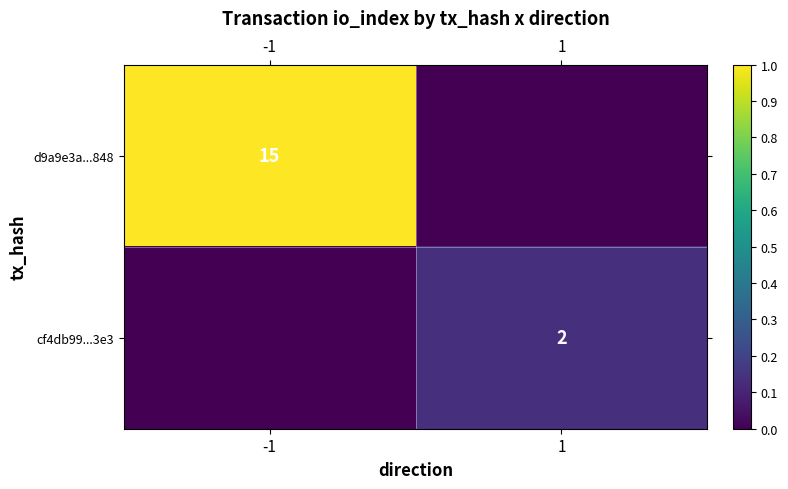

Is it true that d9a9e3a...848 equals 15 at -1?

True